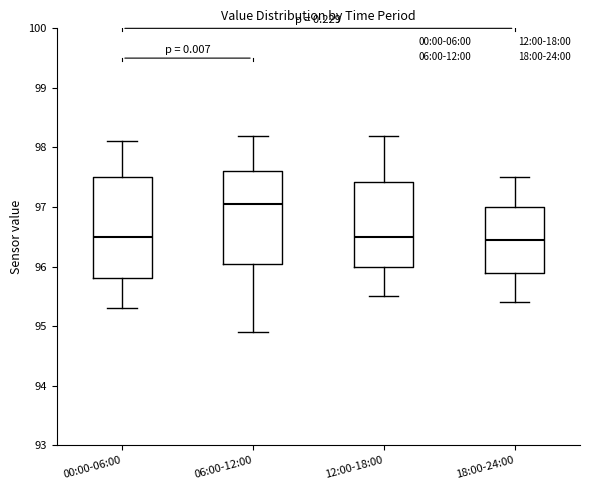

Reading left to right, read every box against the y-axis: the position of its median line, the range the box covers, and the ends of its whiskers. The values are not printed on the chart, so give them approximately, as read against the axis.

00:00-06:00: median 96.5, box 95.8 to 97.5, whiskers 95.3 to 98.1
06:00-12:00: median 97.1, box 96.1 to 97.6, whiskers 94.9 to 98.2
12:00-18:00: median 96.5, box 96.0 to 97.4, whiskers 95.5 to 98.2
18:00-24:00: median 96.5, box 95.9 to 97.0, whiskers 95.4 to 97.5